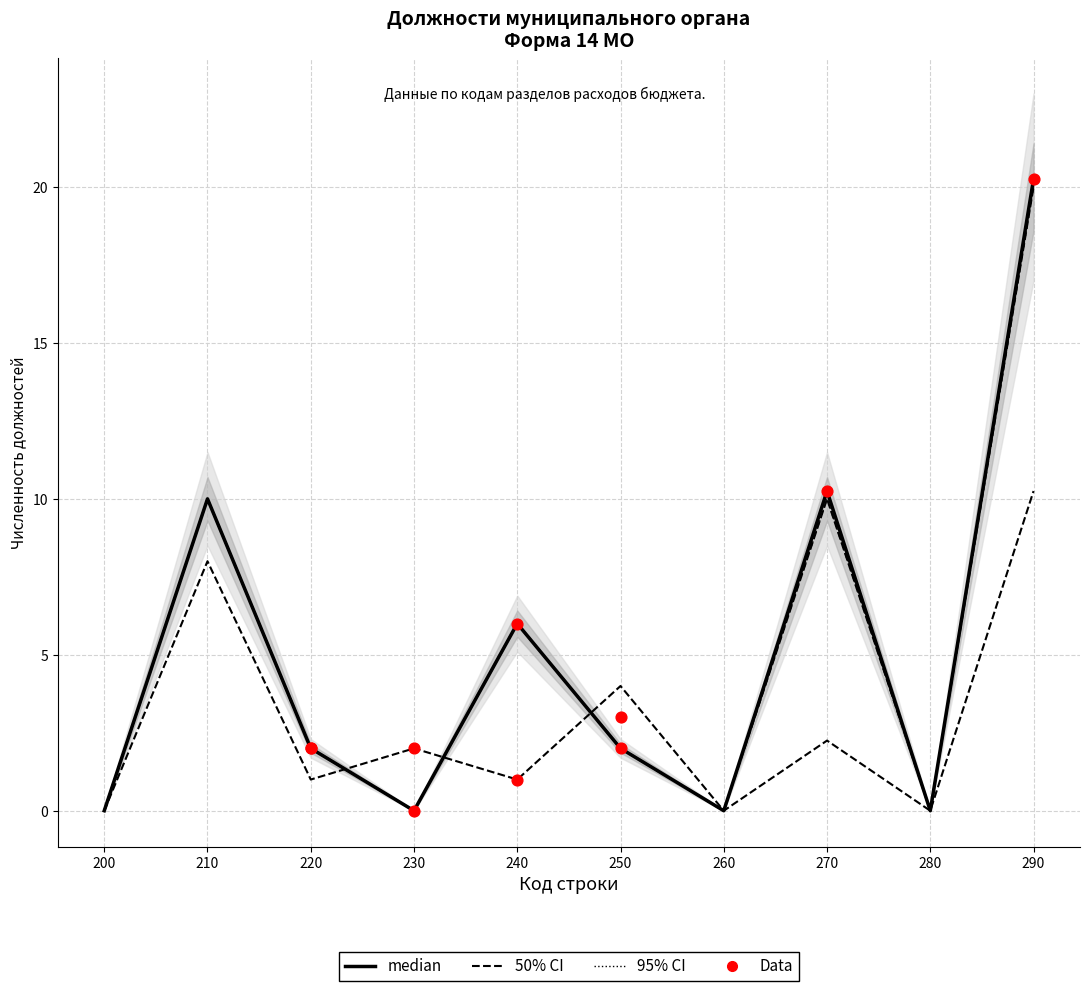

At how many categories does at least one series exceed 11?

1